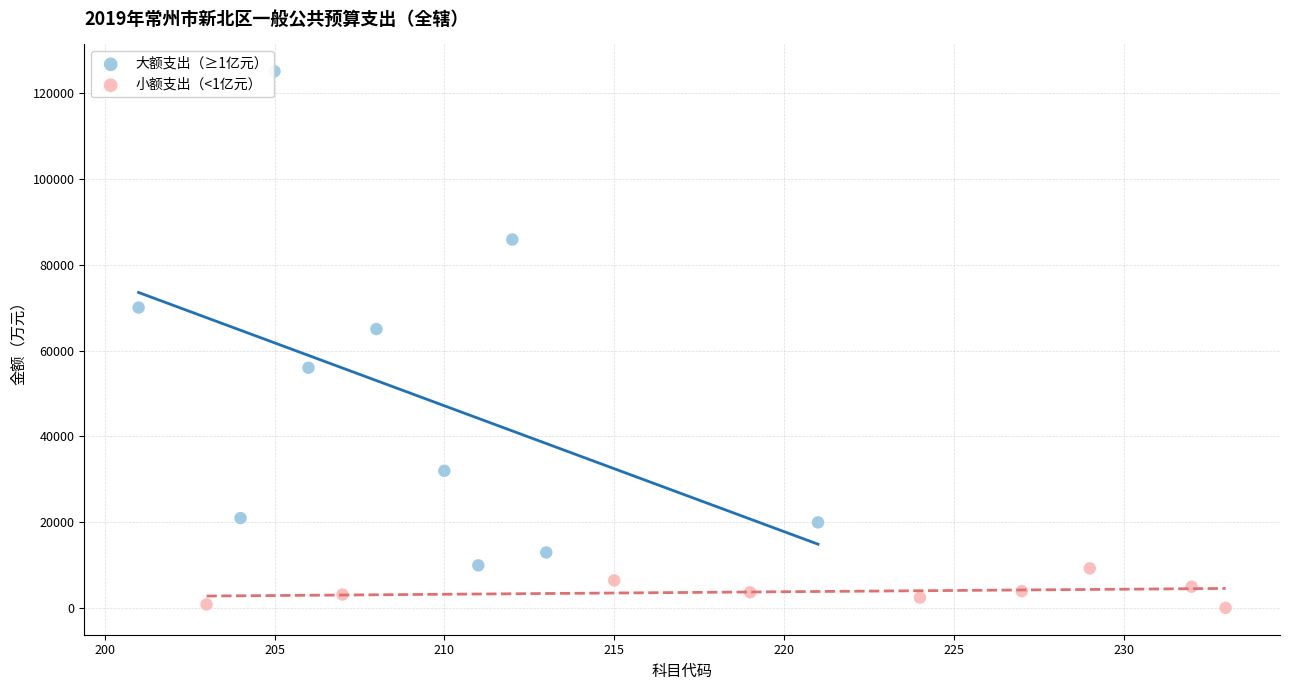

Which series has the largest Y range (max minus min)?

大额支出（≥1亿元）